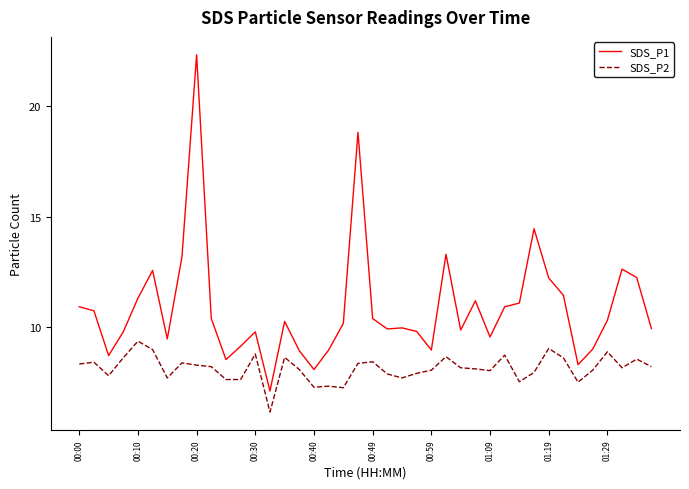

How many lines are shown in the chart?

2